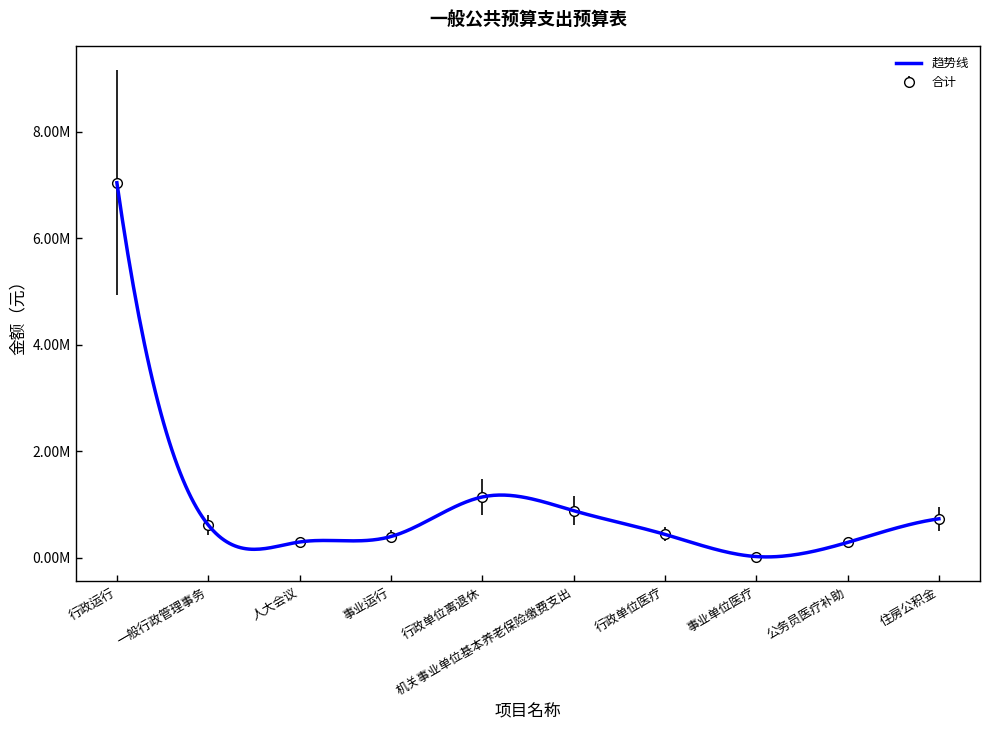

Reading left to right, extract all data points from this chart.

7043902.0	620000.0	300000.0	402037.3	1144908.5	888270.7	443153.2	26398.0	291807.8	735456.0